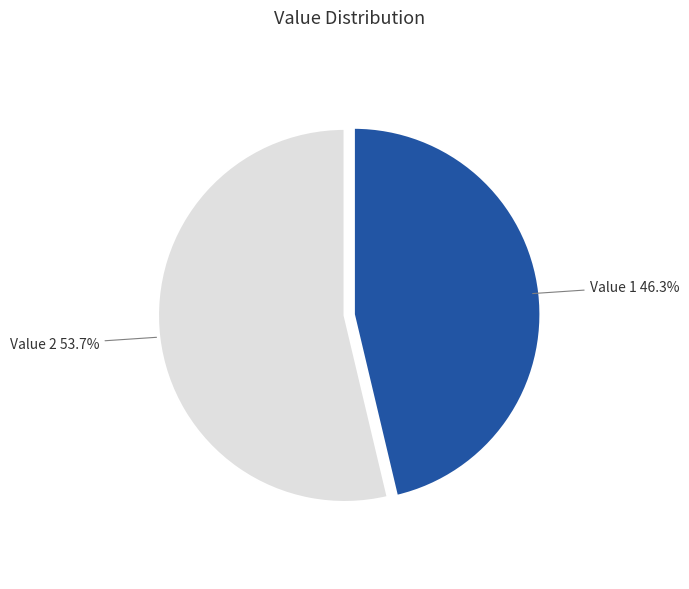

Is there a majority slice in this chart?

Yes